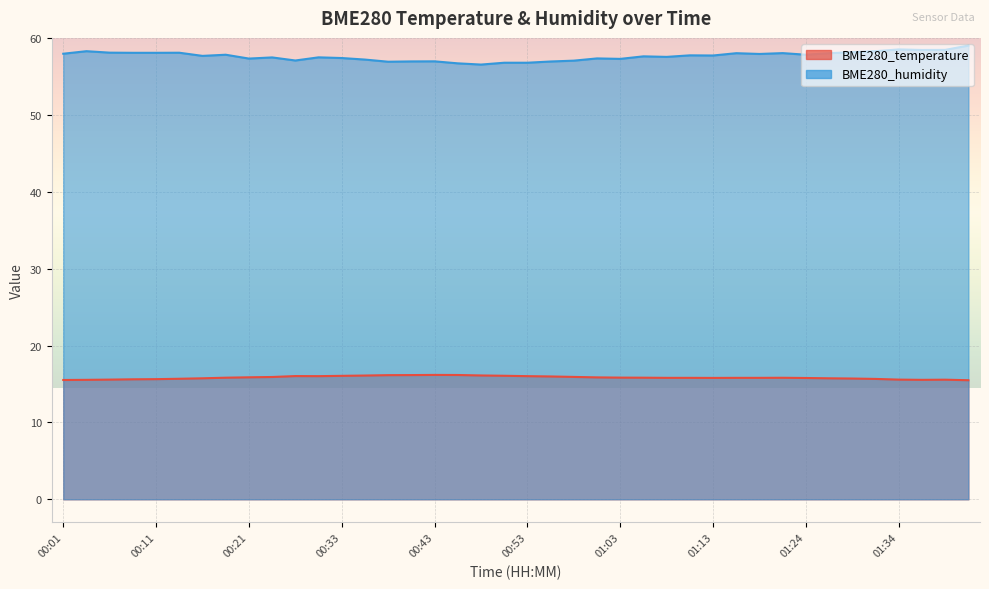

How many lines are shown in the chart?

2